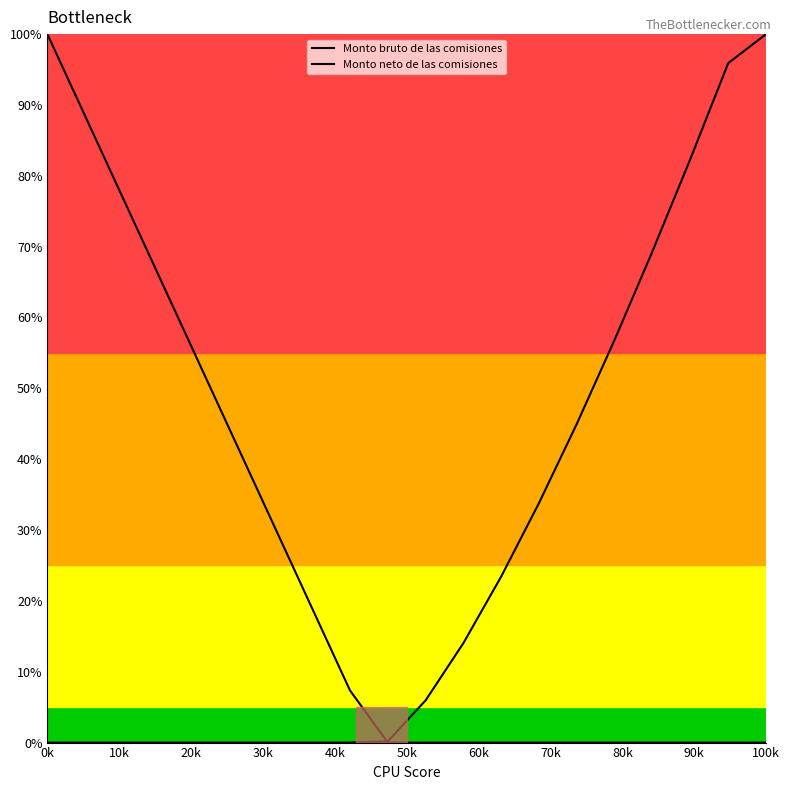

How many lines are shown in the chart?

2